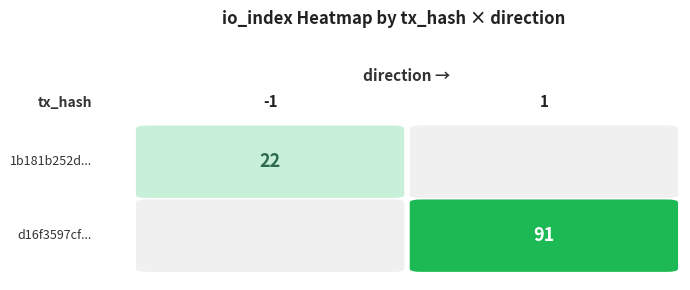

List the series in order of their peak value, lowest first.

1b181b252d931f85d372a5f8f576b686cd43b2b, d16f3597cf108611826ecc7fa72fa13077c0173